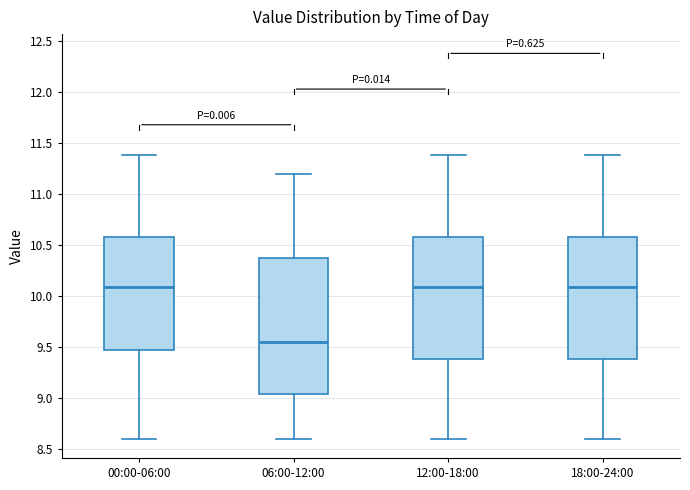

Which box's median line is the lowest?

06:00-12:00